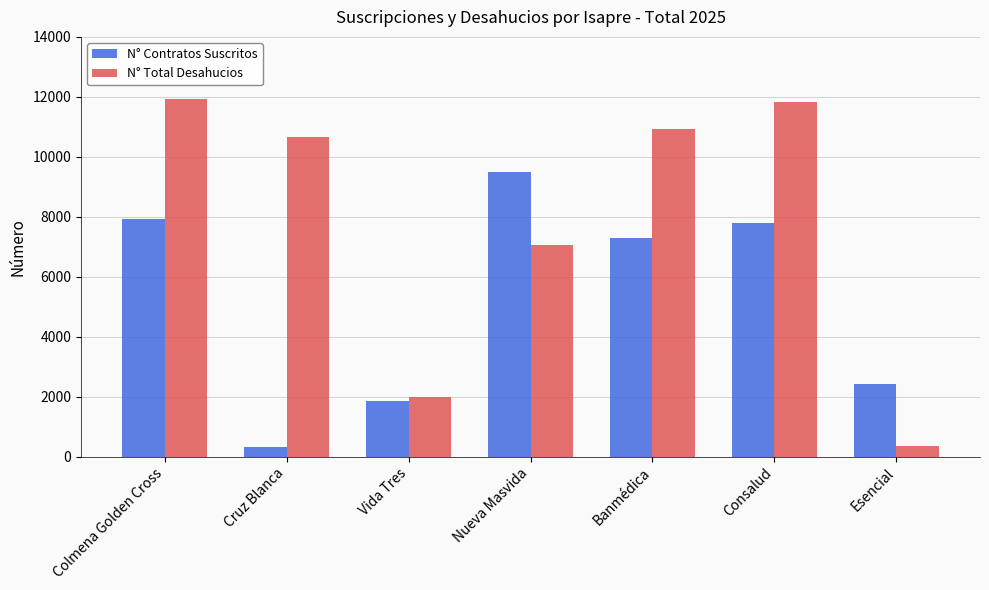

How many bars are there in each group?

2